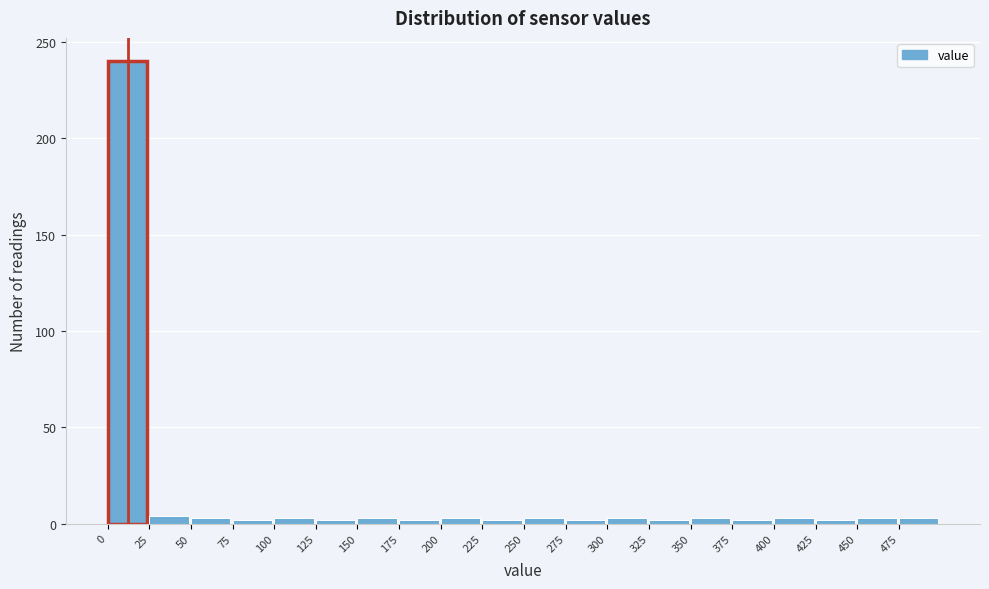

Reading left to right, transcribe this chart: for each bar, give the range it covers on the x-axis and its height. The values are not printed on the chart, so give them approximately, as read against the axis.

0 to 25: 240
25 to 50: under 5
50 to 75: under 5
75 to 100: under 5
100 to 125: under 5
125 to 150: under 5
150 to 175: under 5
175 to 200: under 5
200 to 225: under 5
225 to 250: under 5
250 to 275: under 5
275 to 300: under 5
300 to 325: under 5
325 to 350: under 5
350 to 375: under 5
375 to 400: under 5
400 to 425: under 5
425 to 450: under 5
450 to 475: under 5
475 to 500: under 5